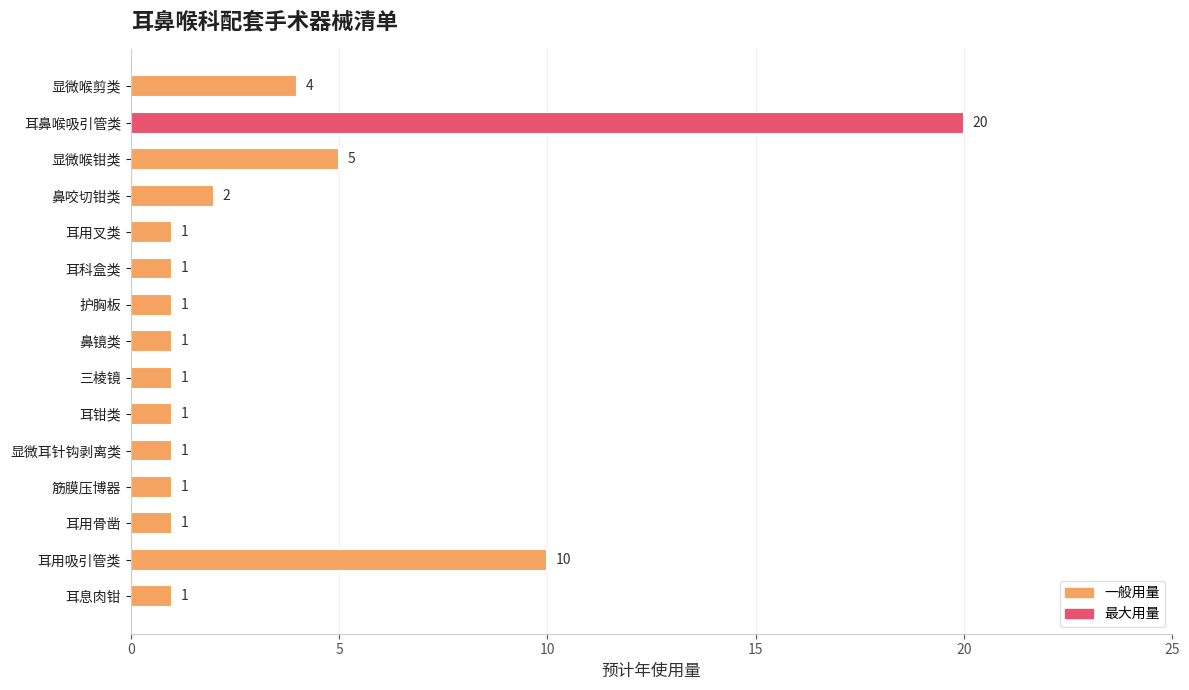

How many data points are above 1?

5